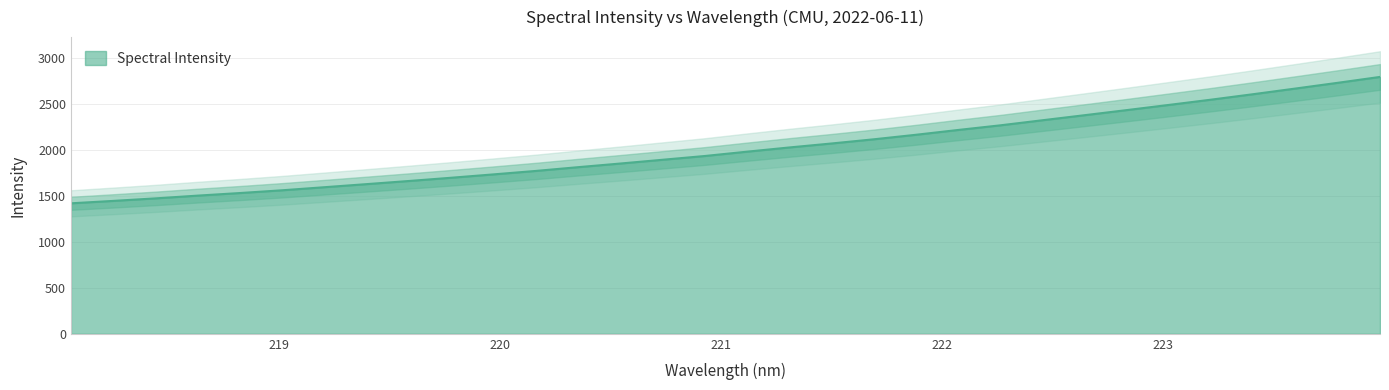

What is the greatest value displayed?

2789.3